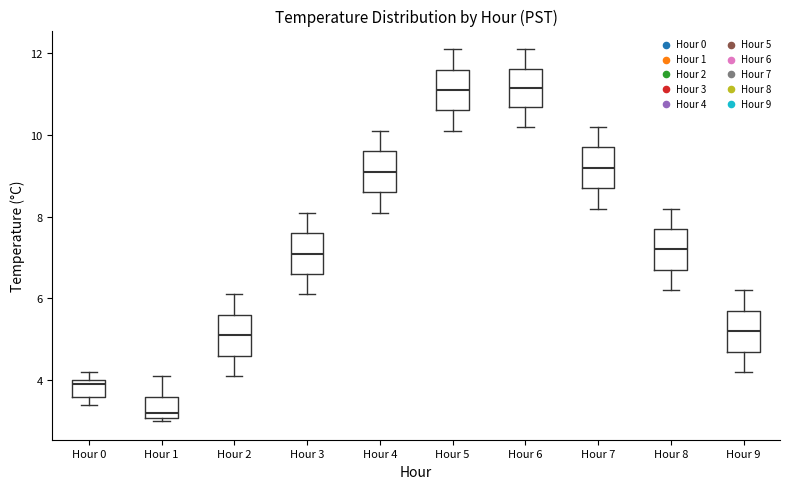

Where does the upper whisker of the box for Hour 8 end on the y-axis? The values are not printed on the chart, so give them approximately, as read against the axis.

8.2